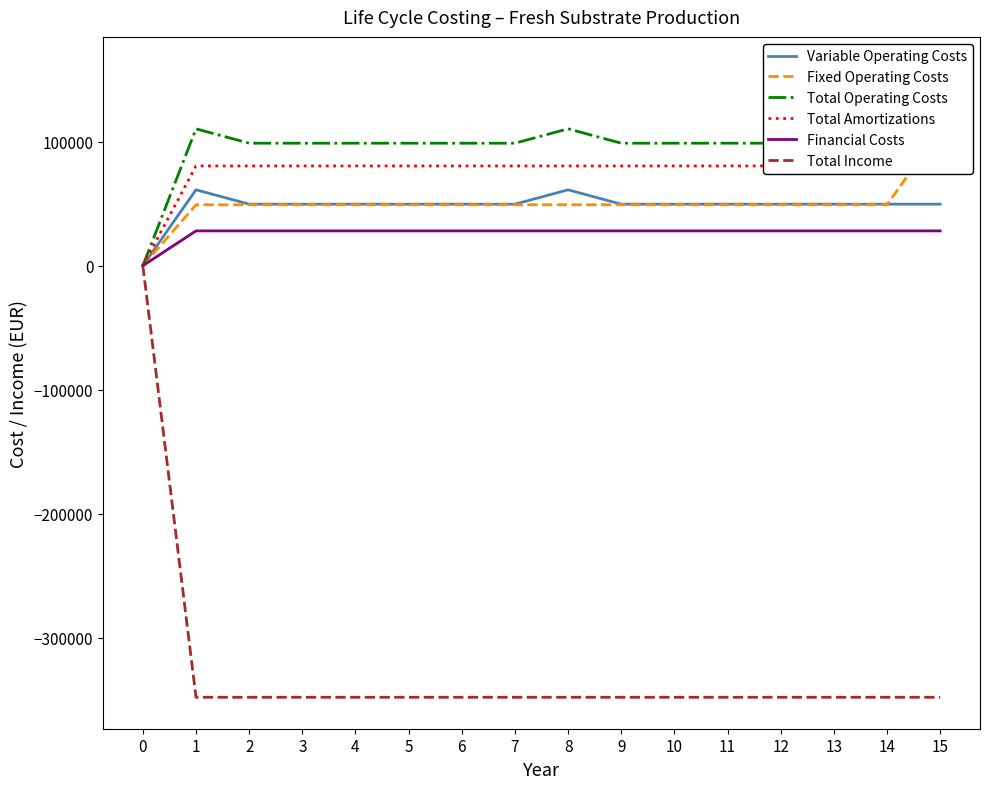

At how many categories does at least one series exceed 51225?

15